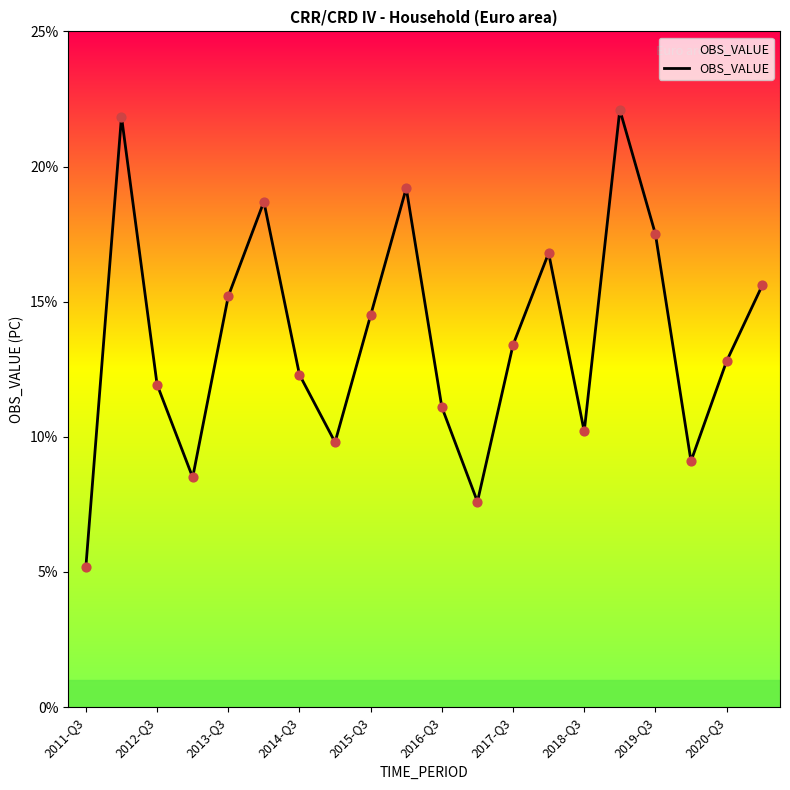

What is the difference between the maximum and minimum values?

16.9